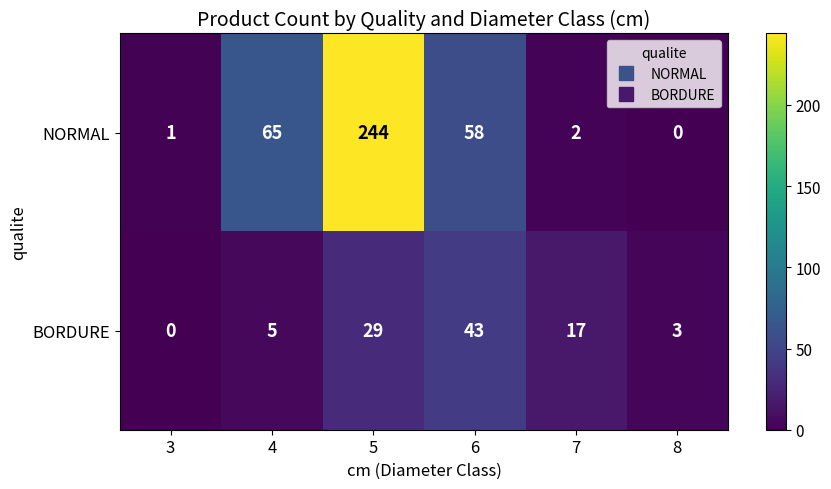

Which label corresponds to the largest value in the chart?

5